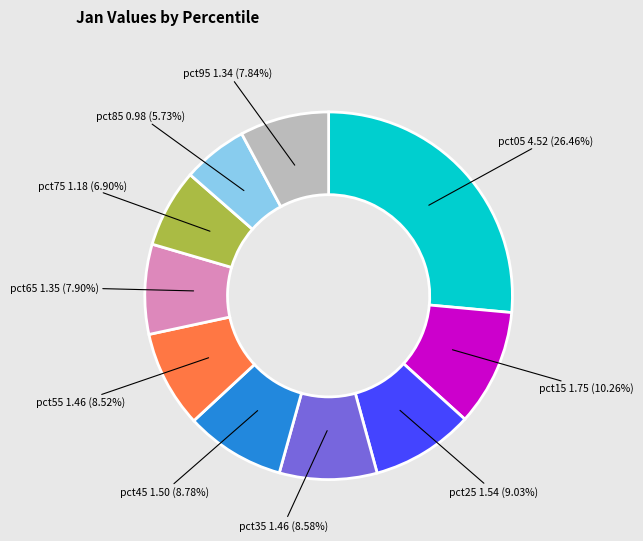

Does any single category account for the majority?

No